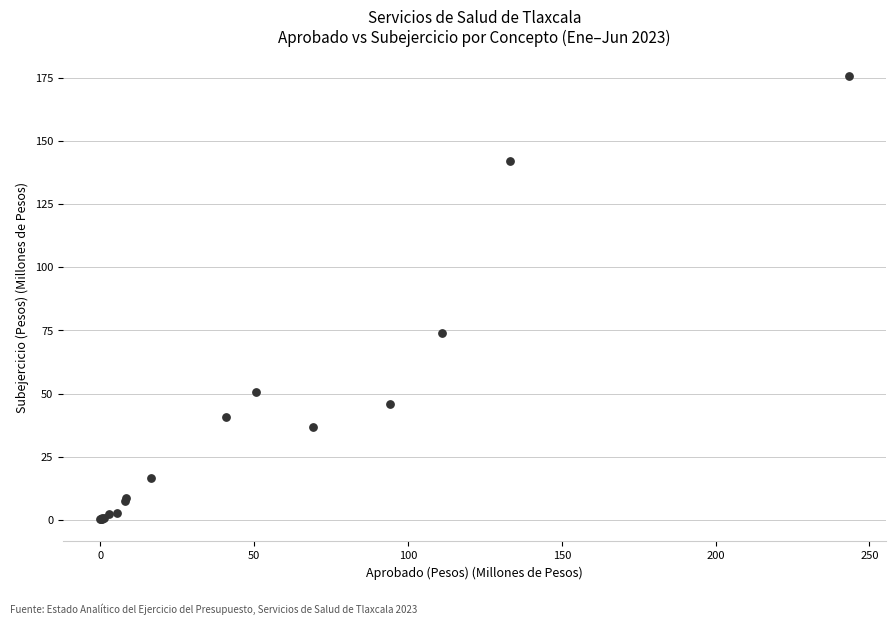

What Y value in the scatter plot is closest to 87?

73.9